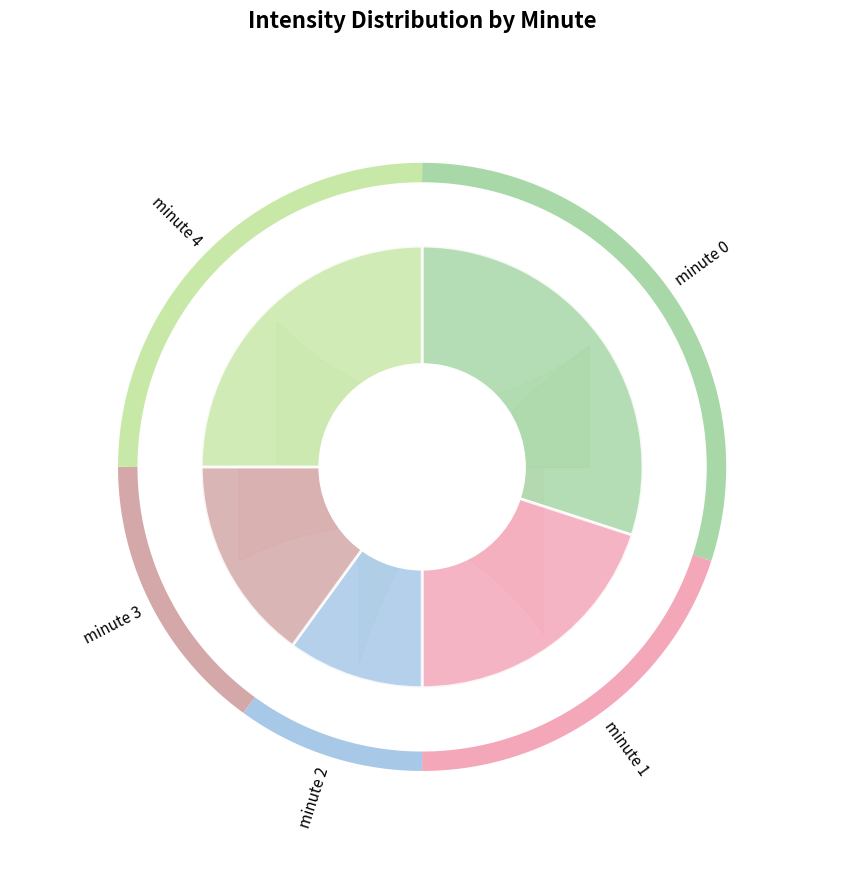

Does any single category account for the majority?

No